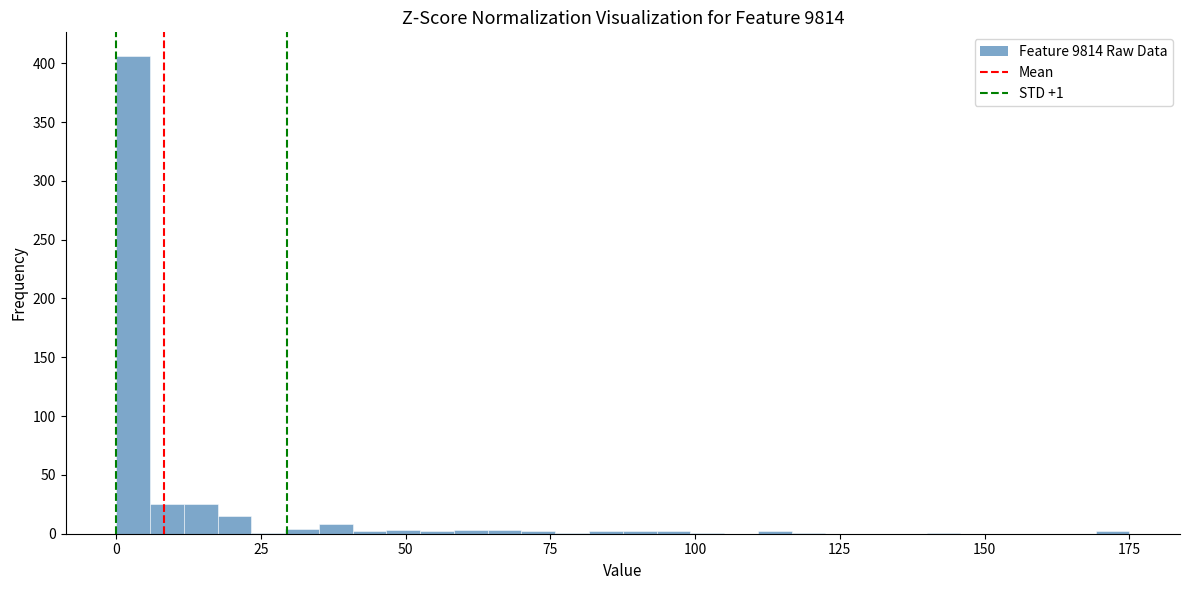

Around what value on the x-axis is the tallest bar? Give the approximate position of its centre, as read against the axis.

5